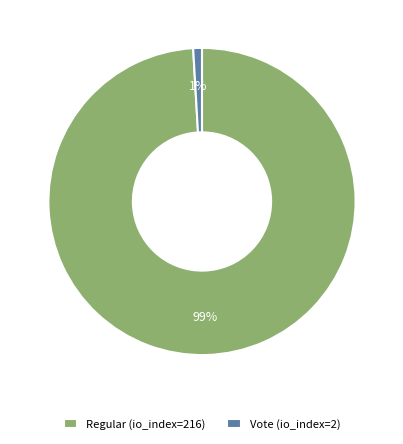

To the nearest percent, what is the difference between the Regular (io_index=216) and Vote (io_index=2) slice percentages?

98%